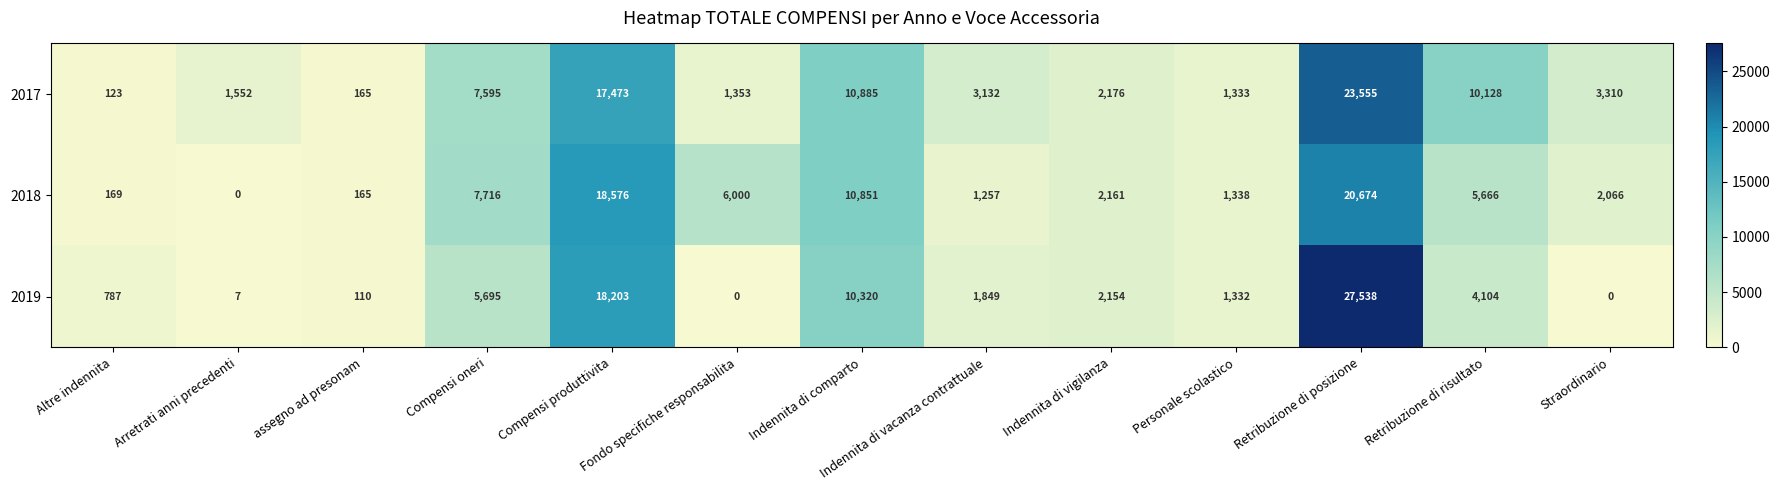

What is the difference between the maximum and minimum values in the 2017 series?

23432